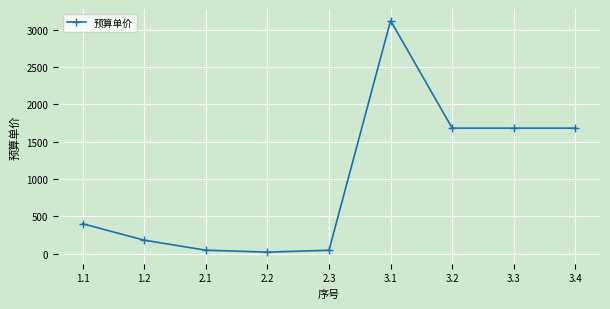

What is the smallest value displayed?

20